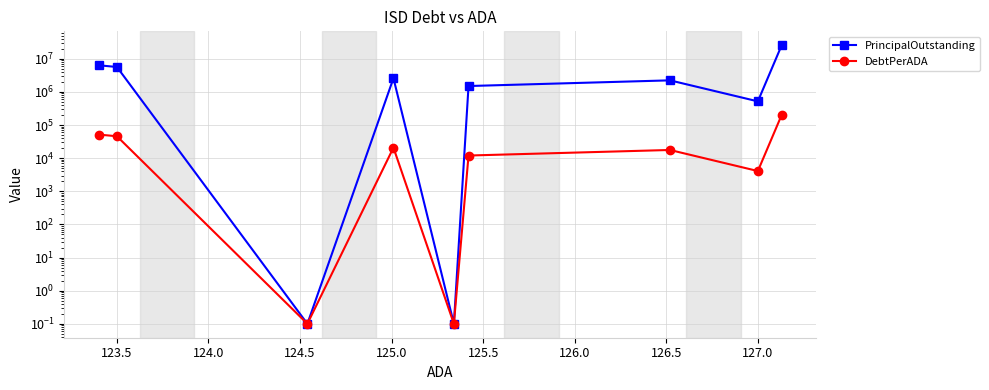

At how many categories does at least one series exceed 10491242?

1